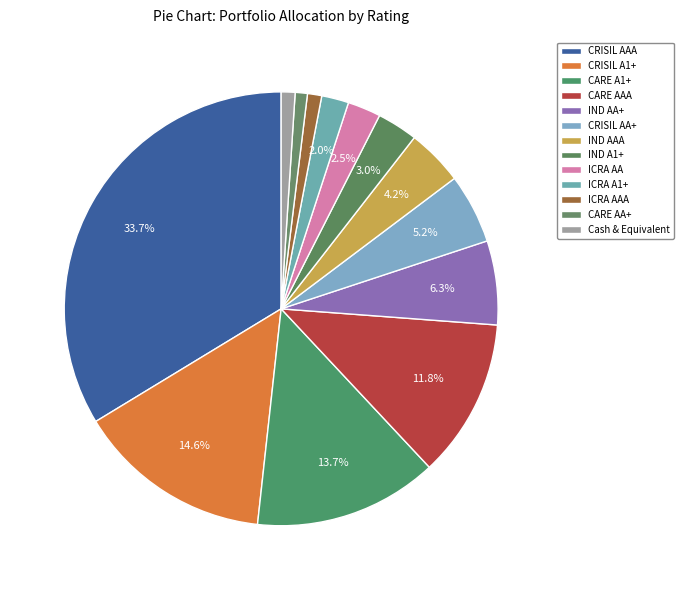

What is the largest slice in the pie chart?

CRISIL AAA